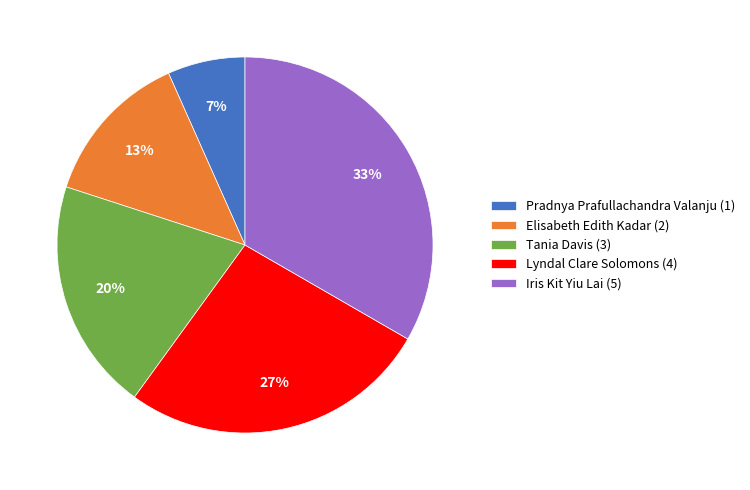

Is there a majority slice in this chart?

No